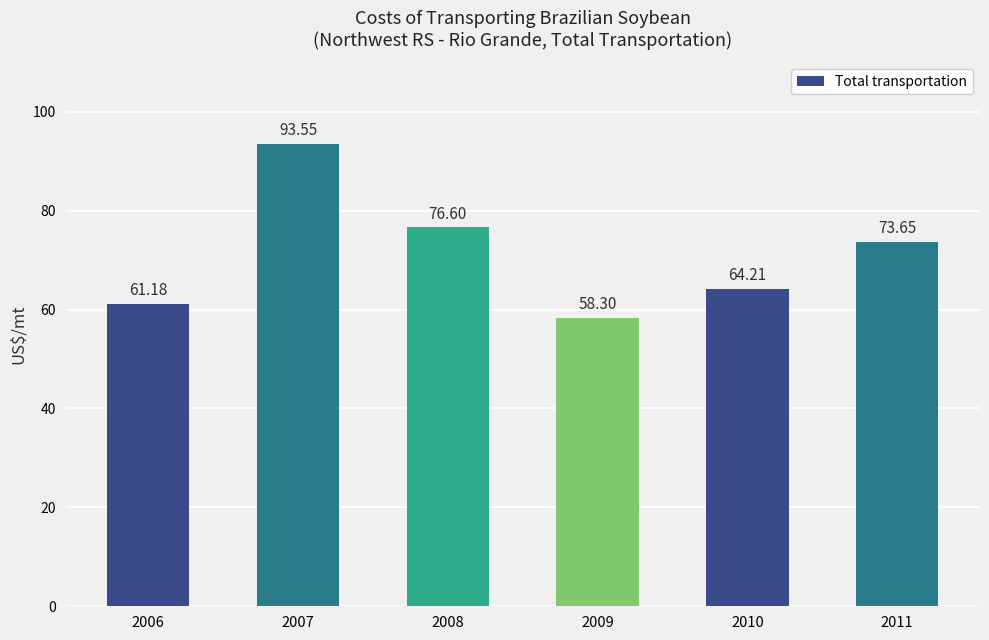

True or false: the data shows 93.5 at 2007.

True